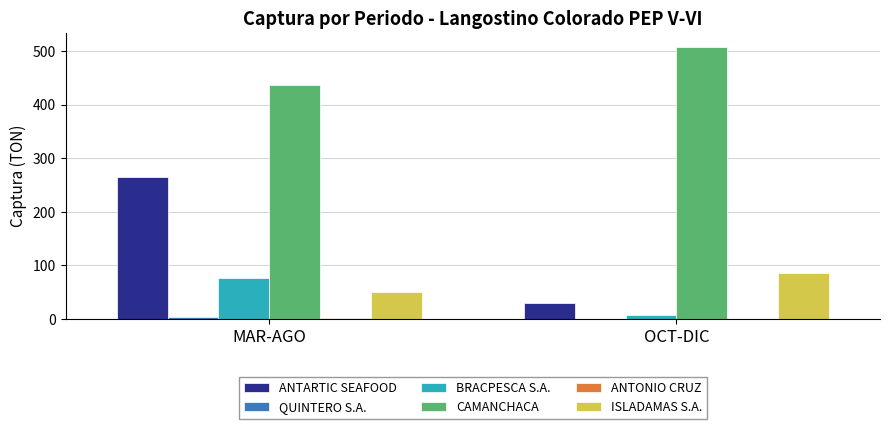

At which category does the chart reach its peak across all series?

OCT-DIC